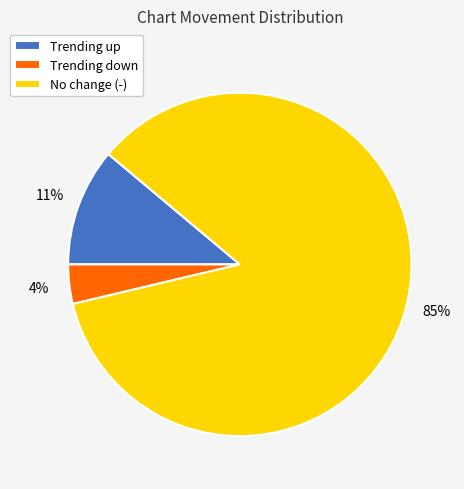

To the nearest percent, what is the average slice percentage?

33%